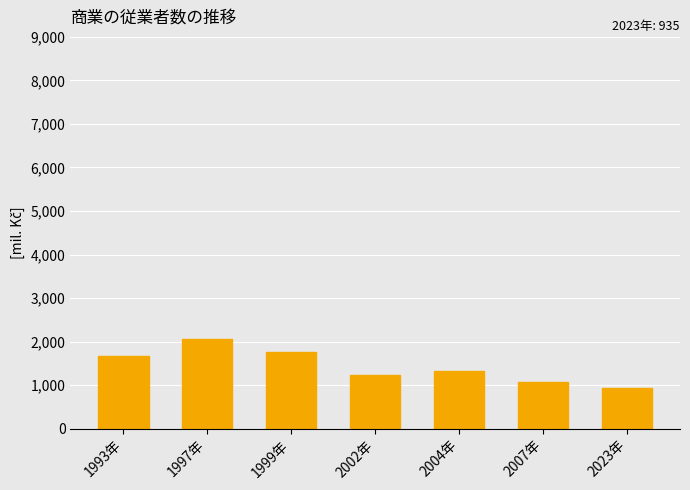

What position from the left is 2002年?

4